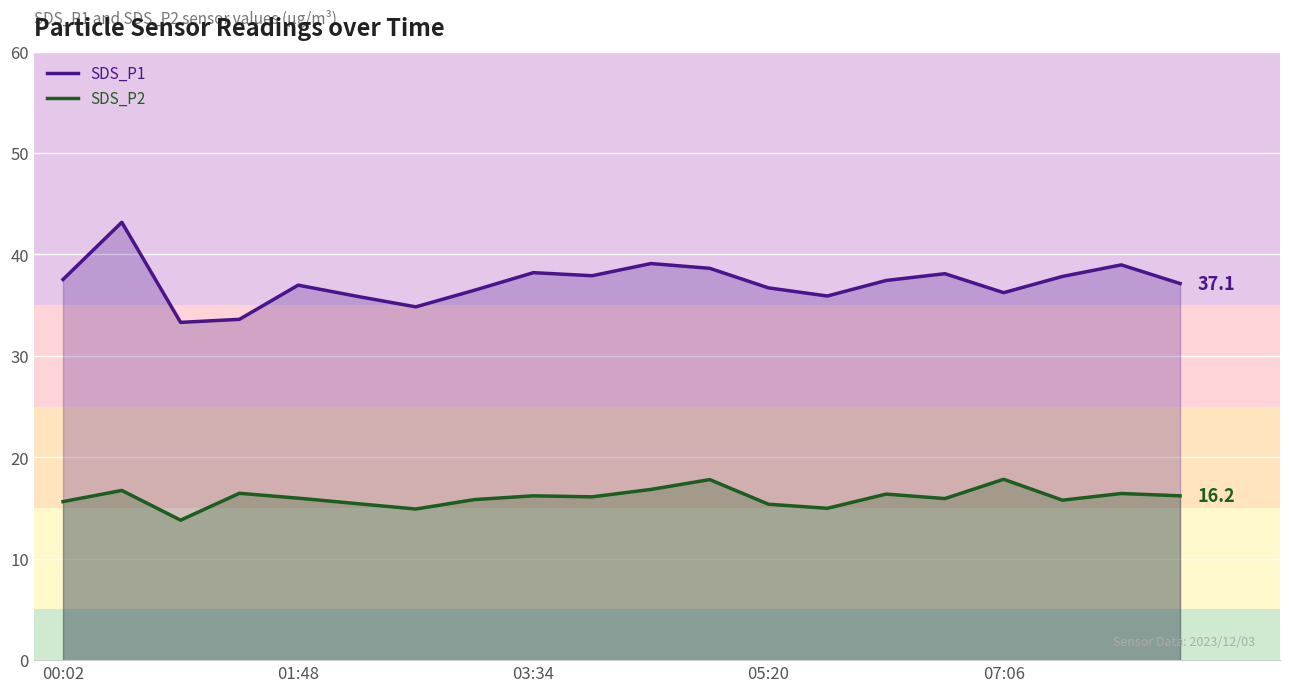

Rank the series by their maximum value, from highest to lowest.

SDS_P1, SDS_P2